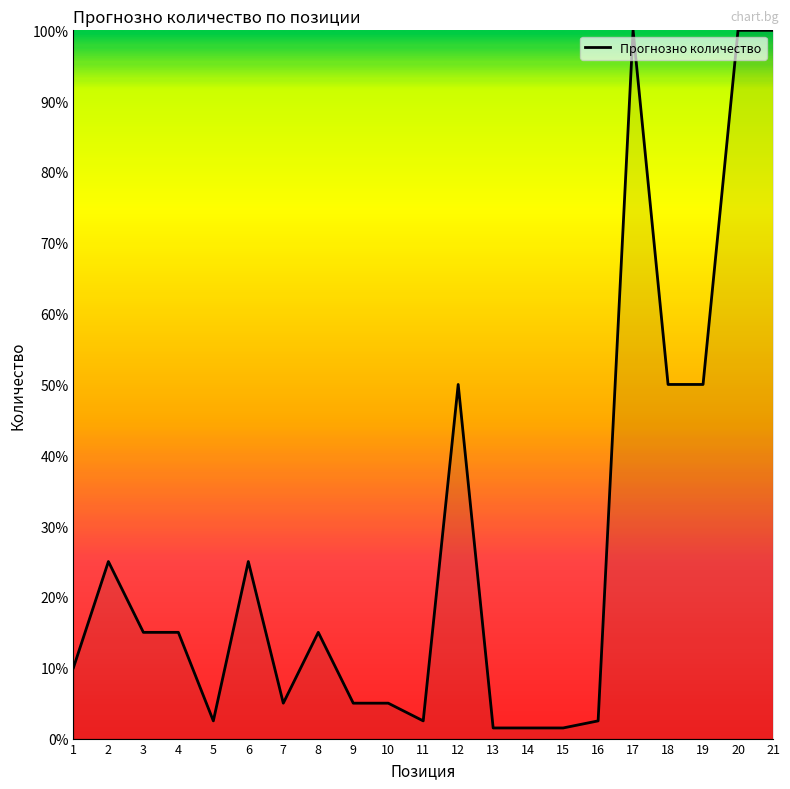

Is this an area chart (filled region under the line)?

Yes